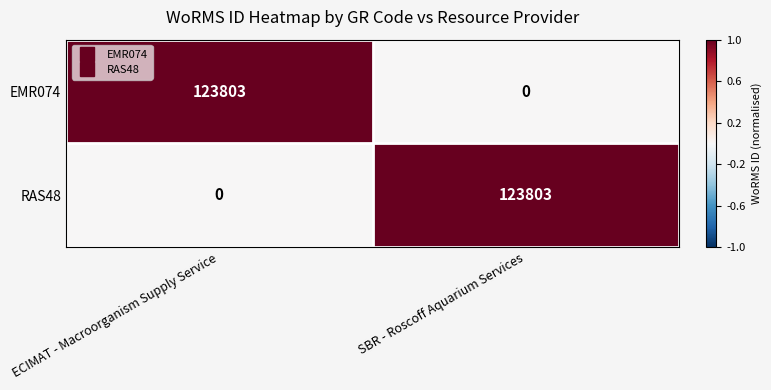

Which category has the highest value in the EMR074 series?

ECIMAT - Macroorganism Supply Service